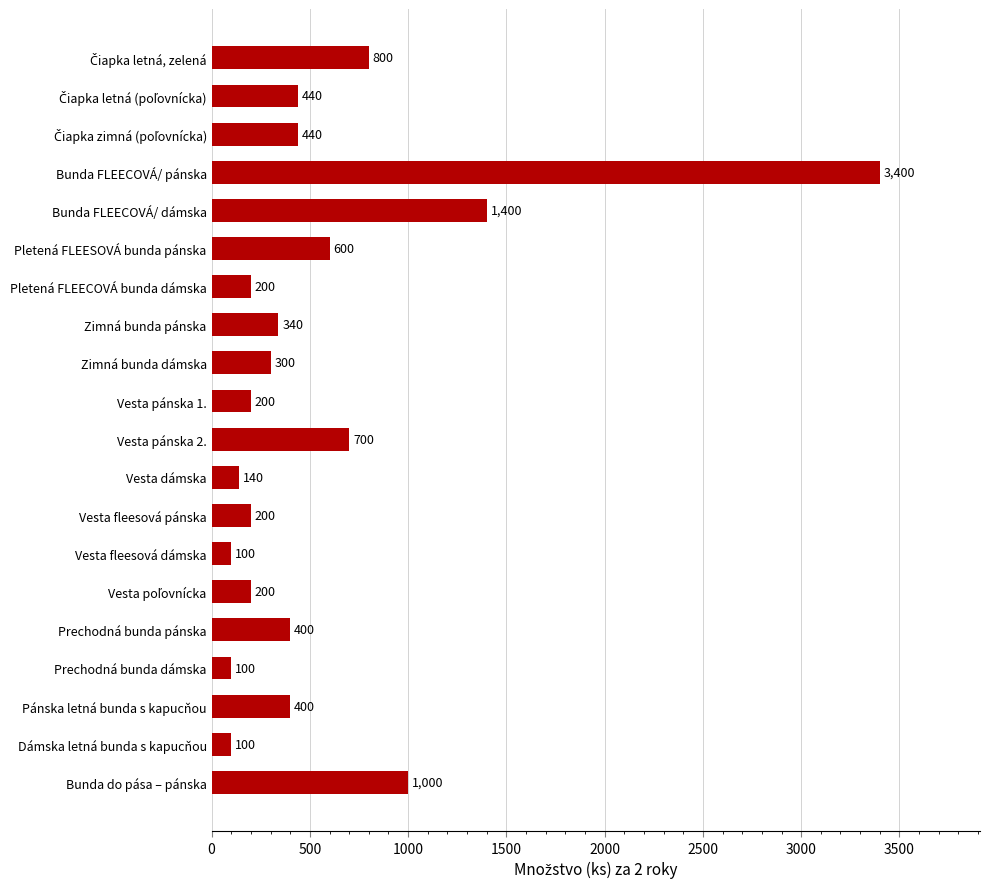

Read the value at Bunda do pása – pánska.

1000